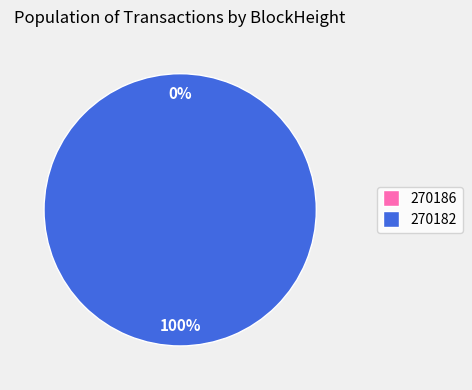

To the nearest percent, what is the average slice percentage?

50%